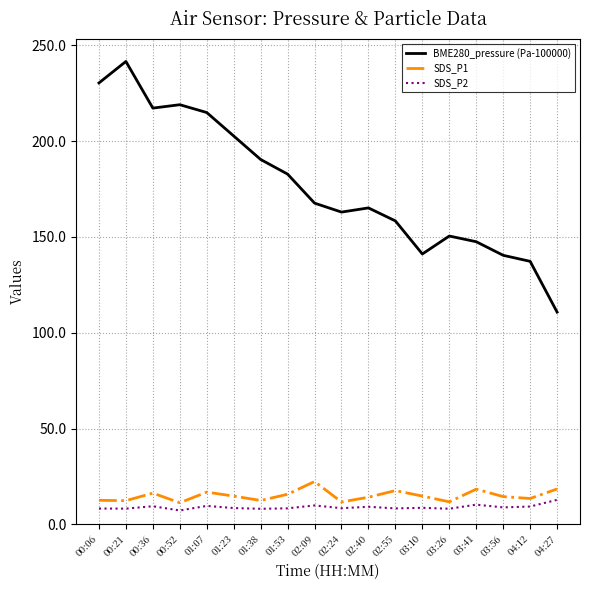

What is the maximum value for BME280_pressure (Pa-100000)?

241.6